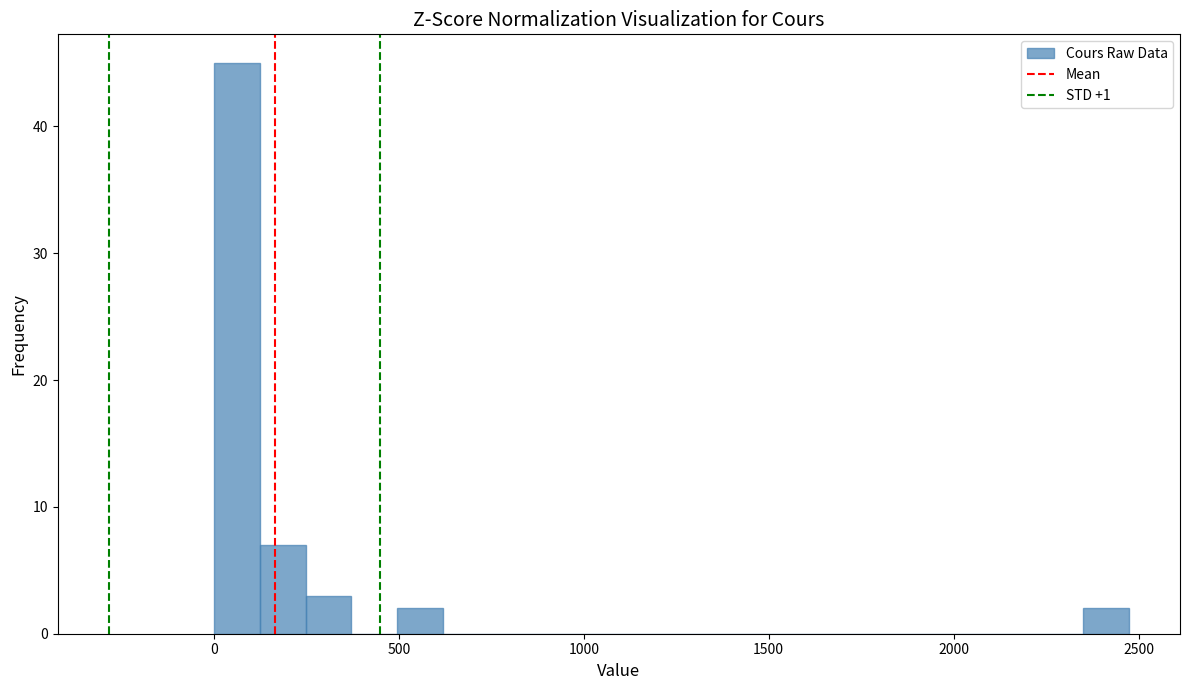

Around what value on the x-axis is the tallest bar? Give the approximate position of its centre, as read against the axis.

50